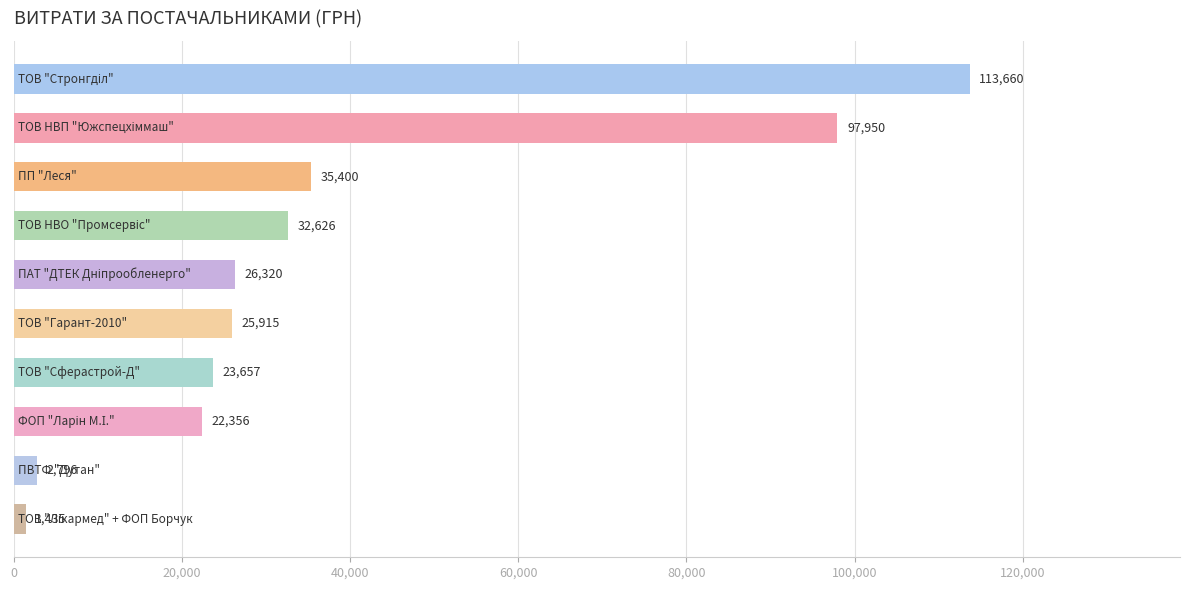

What is the sum of all values?

382115.5